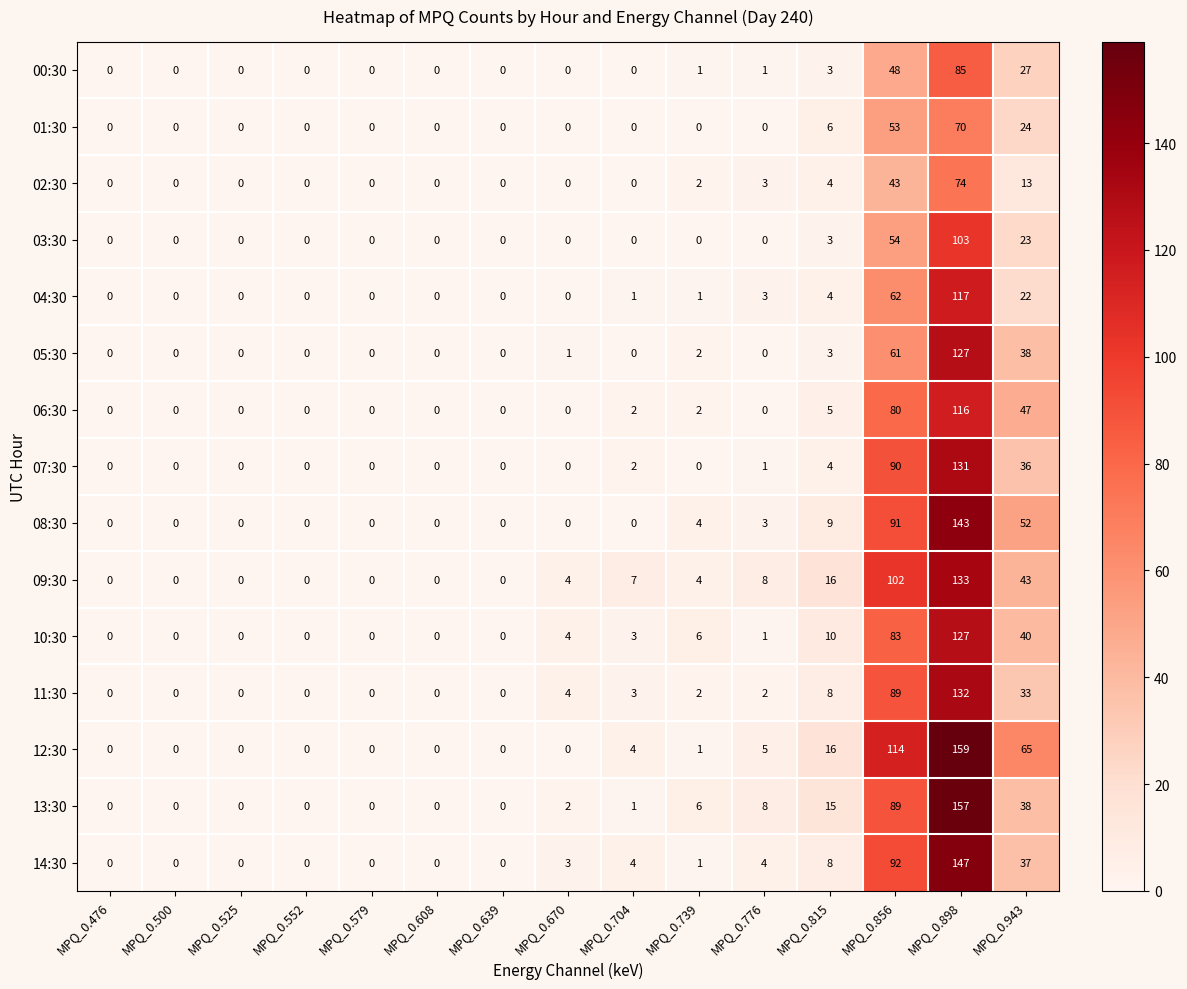

What is the average value of the 06:30 series?

17